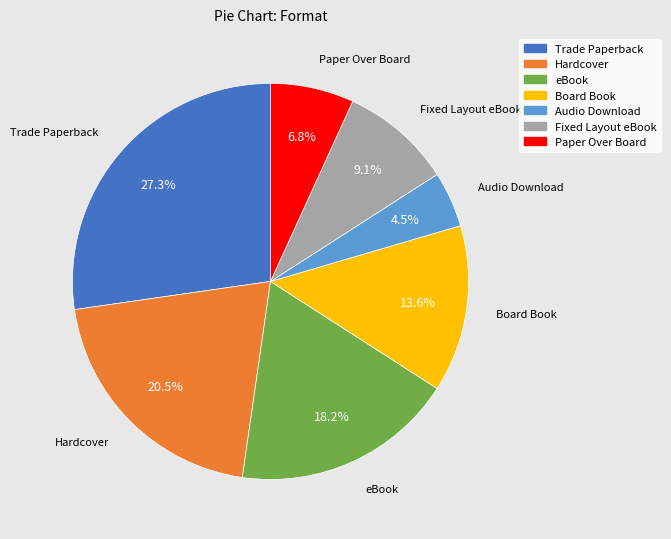

What is the largest slice in the pie chart?

Trade Paperback